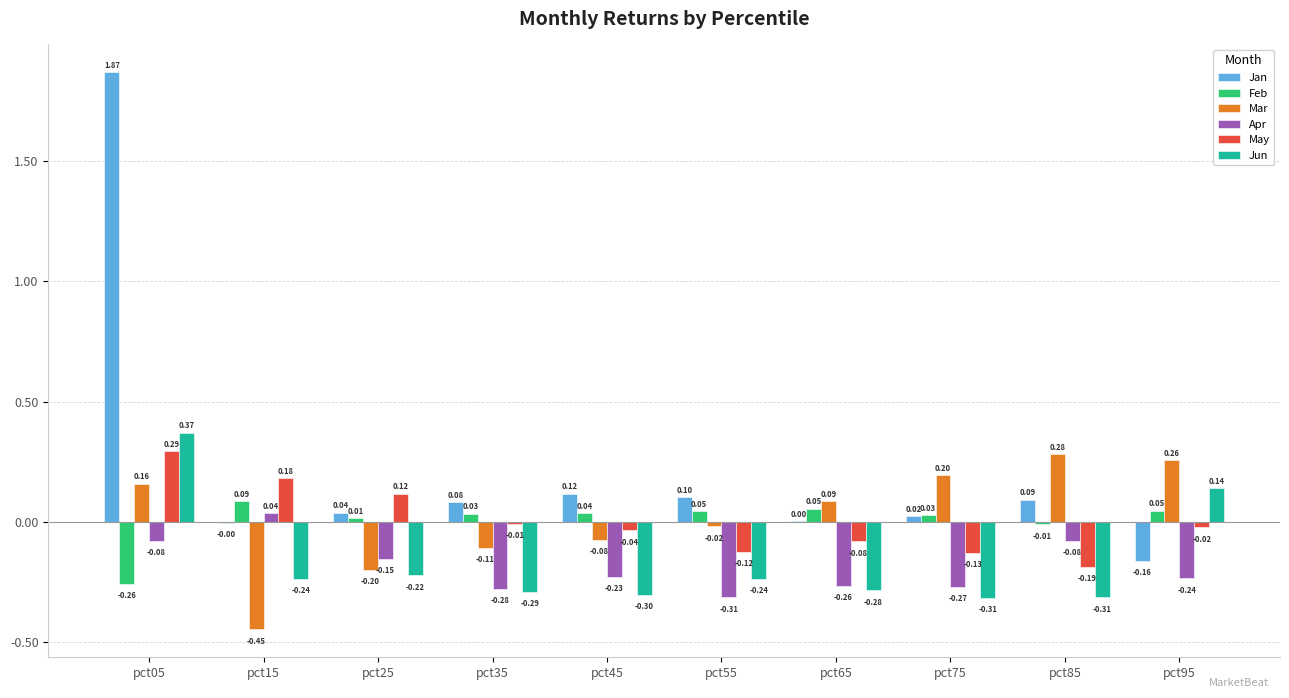

What is the sum of all Mar values?

0.1